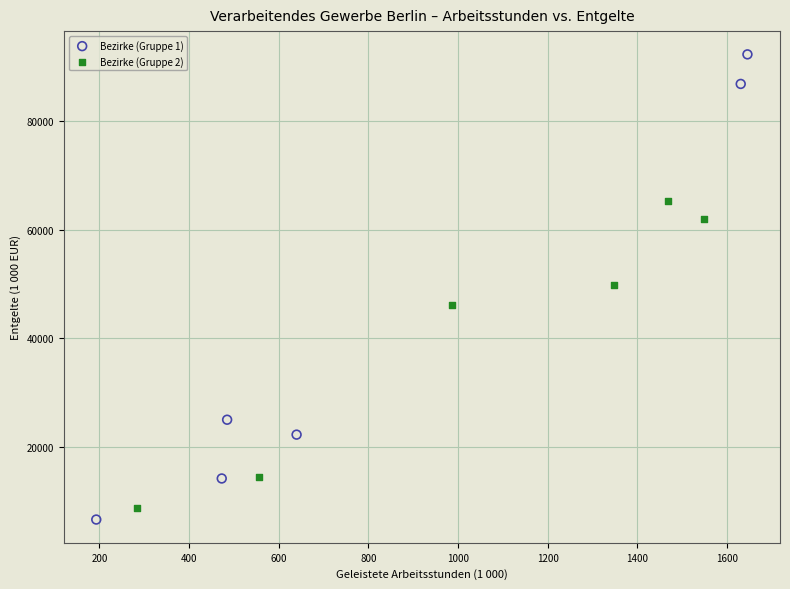

Which series has the widest spread of Y values?

Bezirke (Gruppe 1)